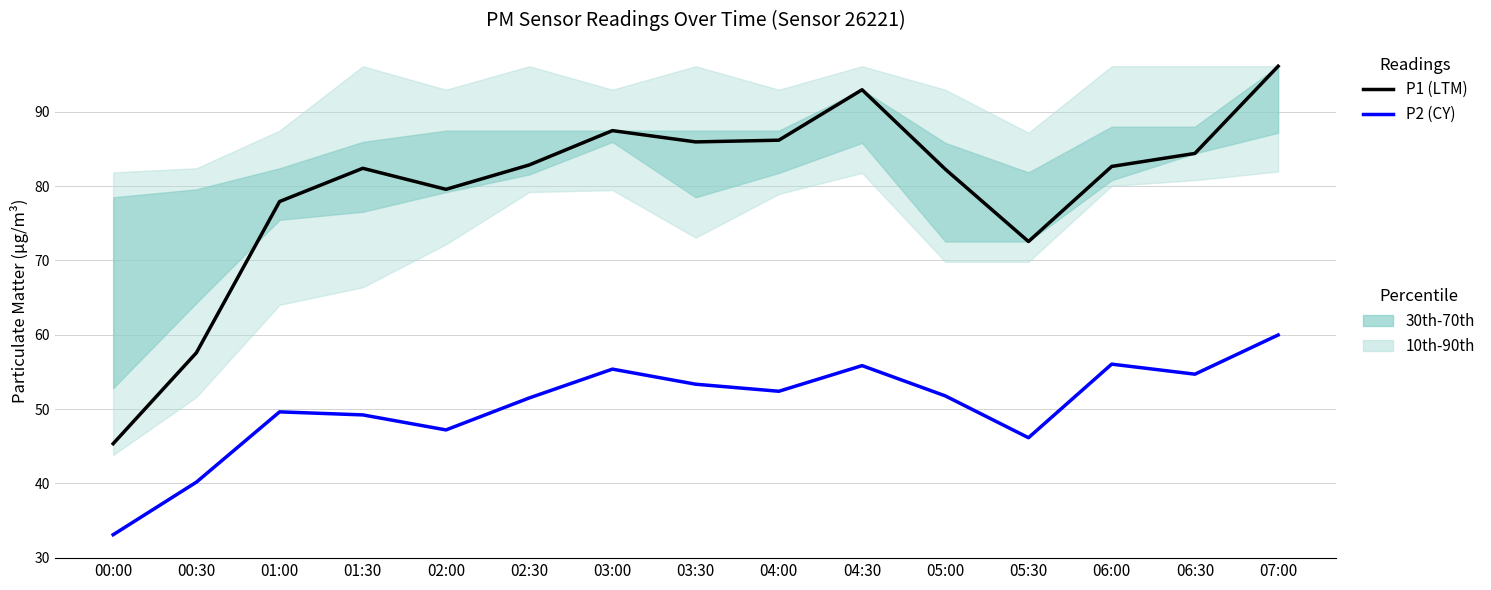

How many lines are shown in the chart?

2